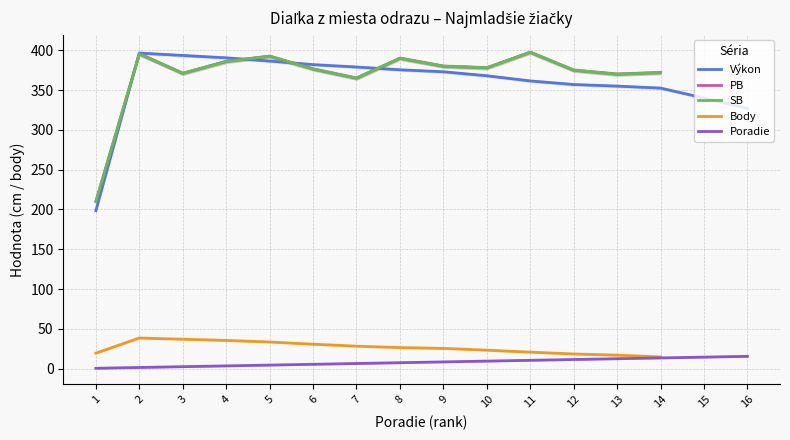

Where is the first local maximum for Body?

2